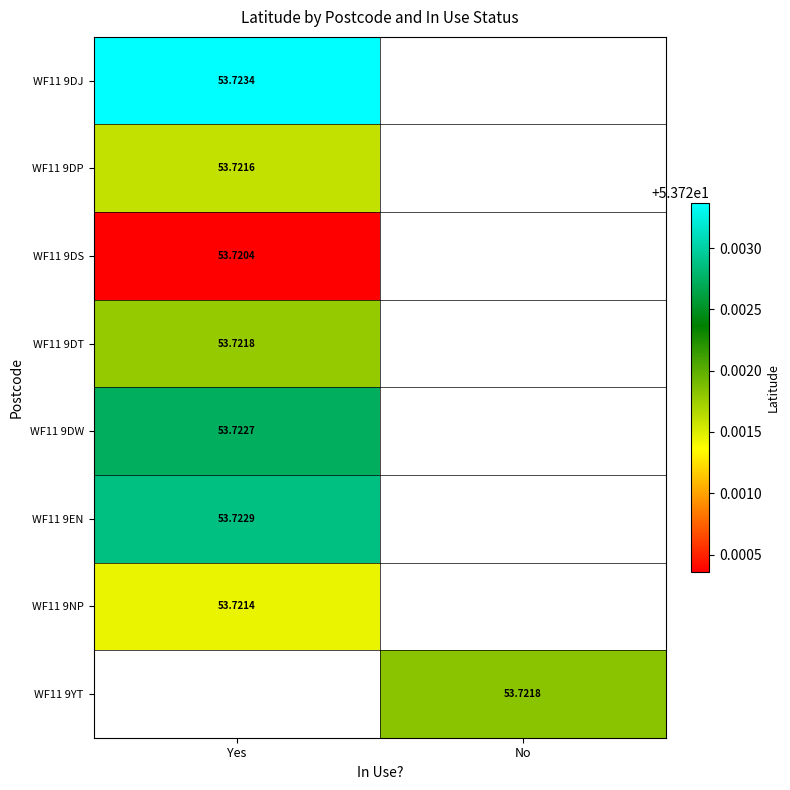

Count the number of data series in this chart.

8